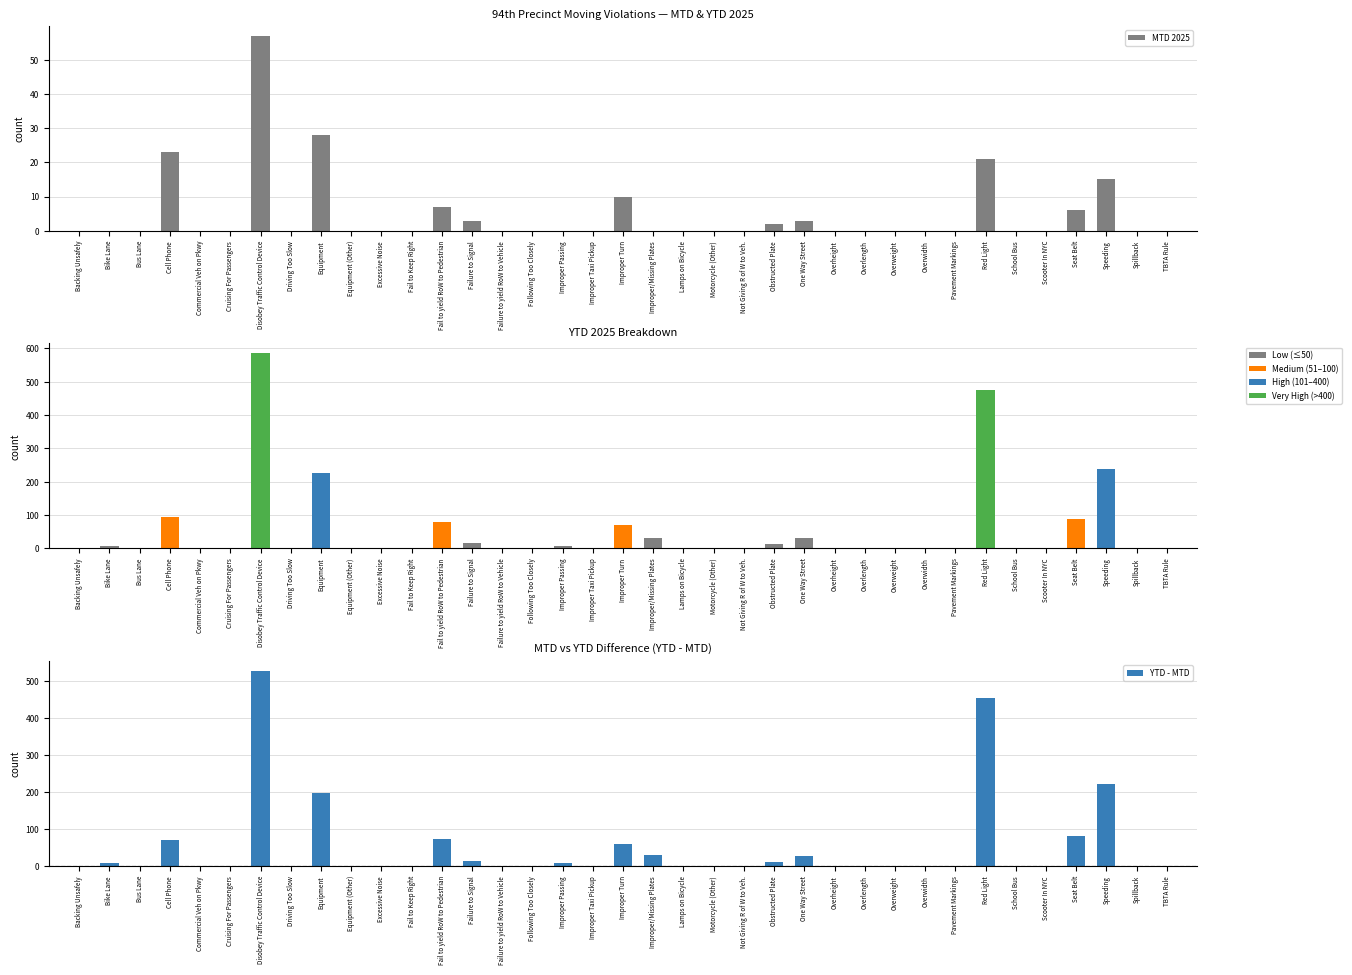

Where is MTD 2025 nearest to the value 28?

Equipment